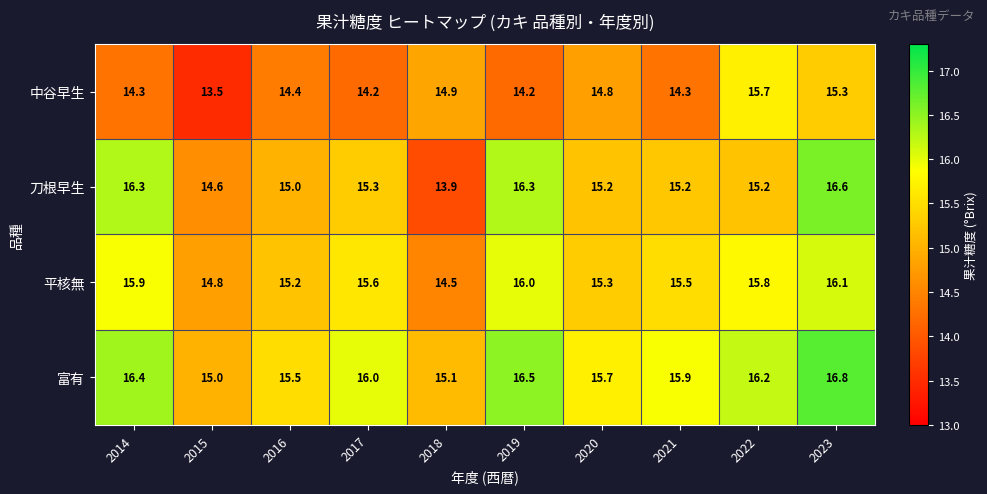

Which series has the largest total across all categories?

富有